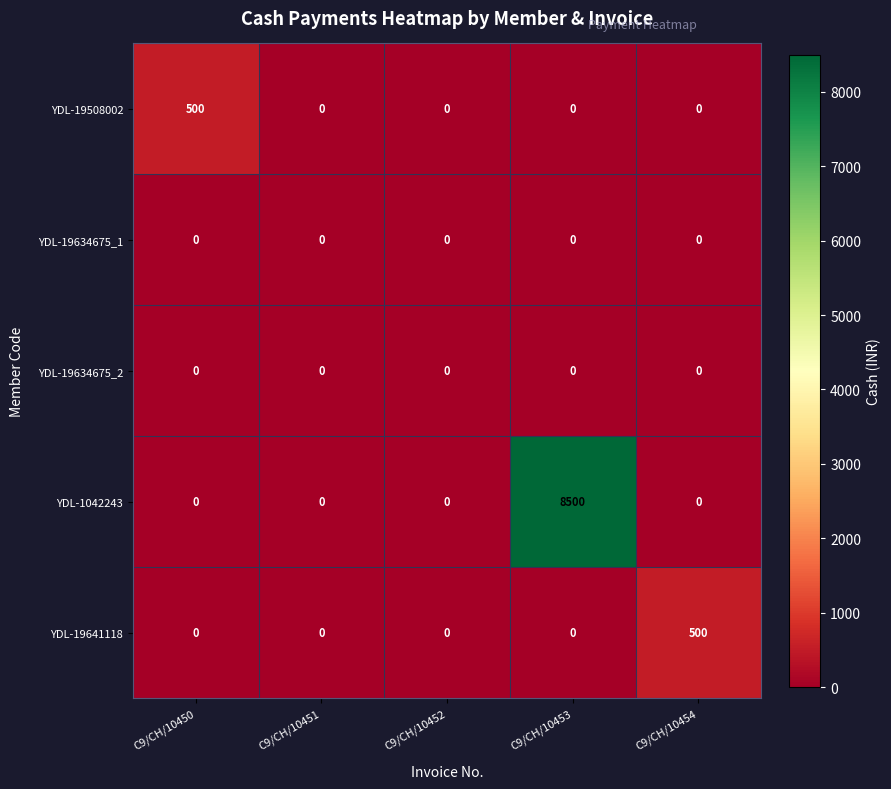

Which series has the largest range (max minus min)?

YDL-1042243